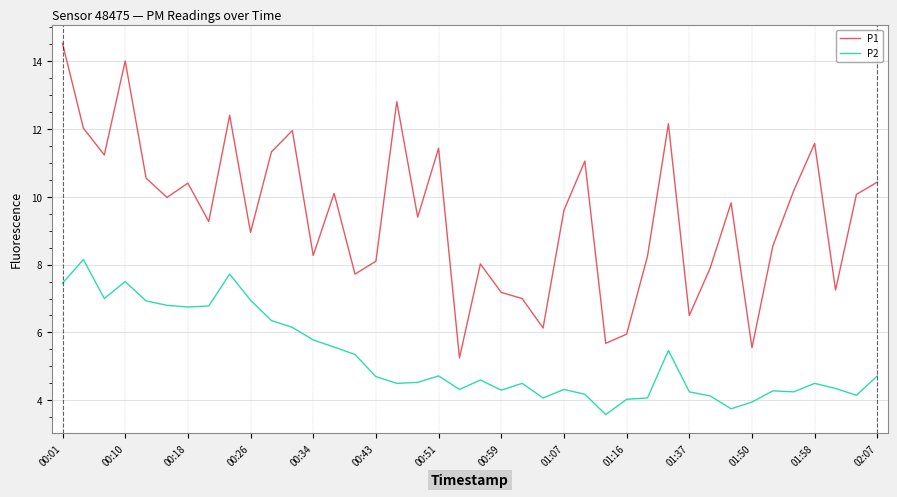

What is the greatest value displayed?

14.5